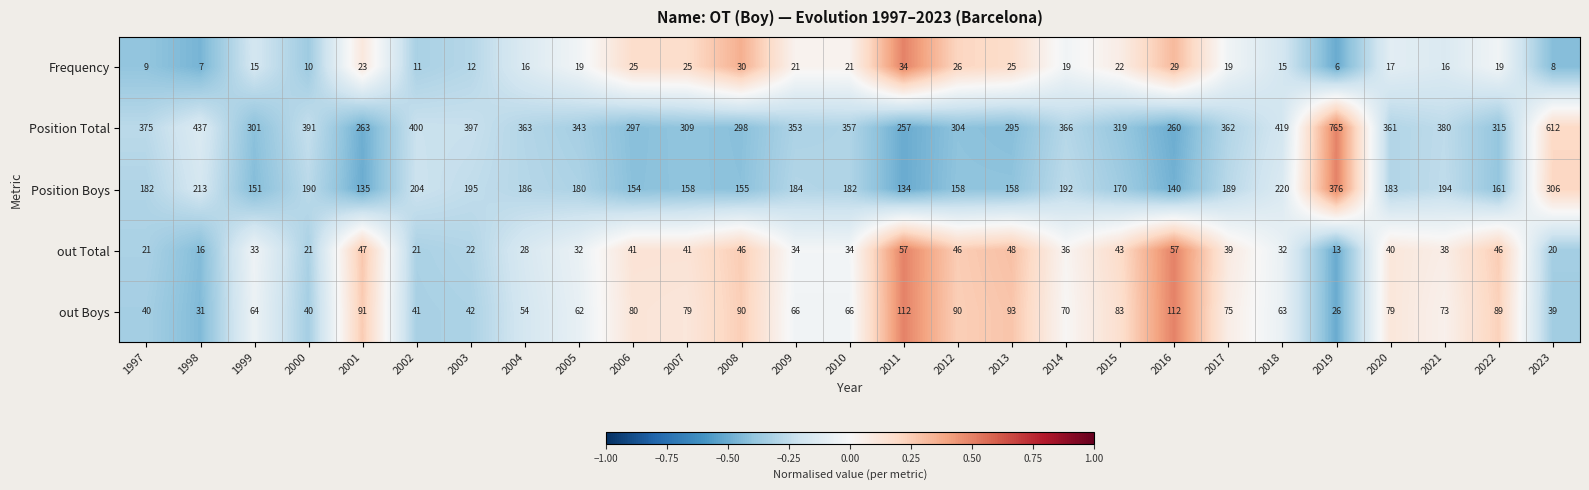

How many distinct data groups are displayed?

5